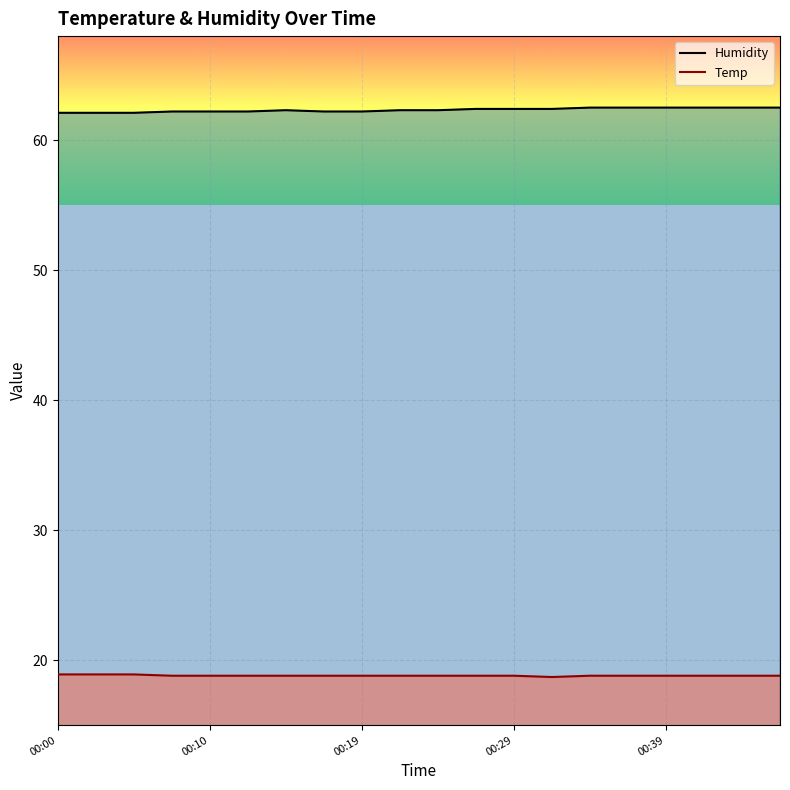

The value of Temp at 00:39 is 29.6. True or false?

False